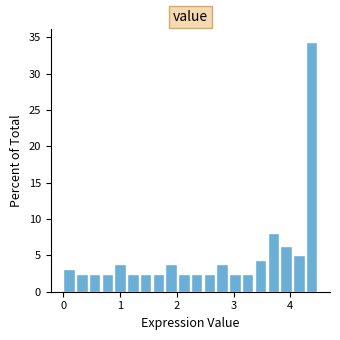

Read against the x-axis, roughly where is the centre of the tallest bar?

4.4